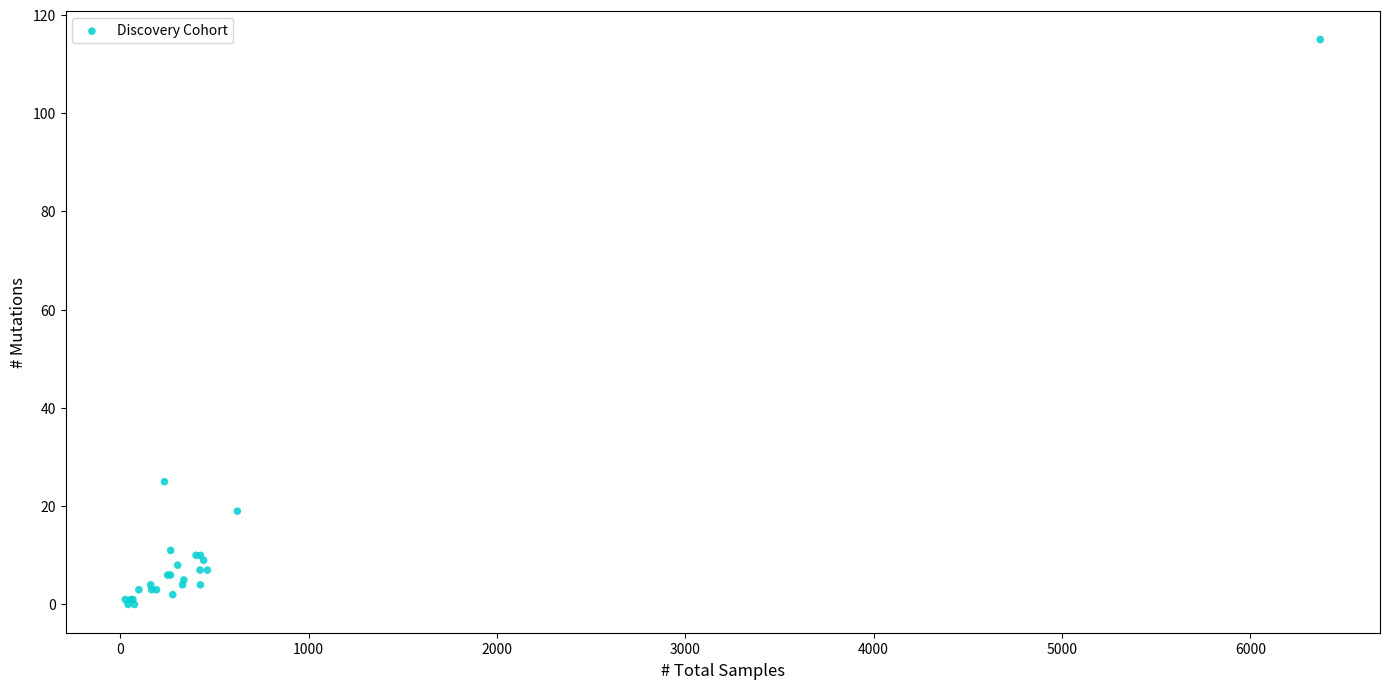

What Y value in the scatter plot is closest to 57?

25